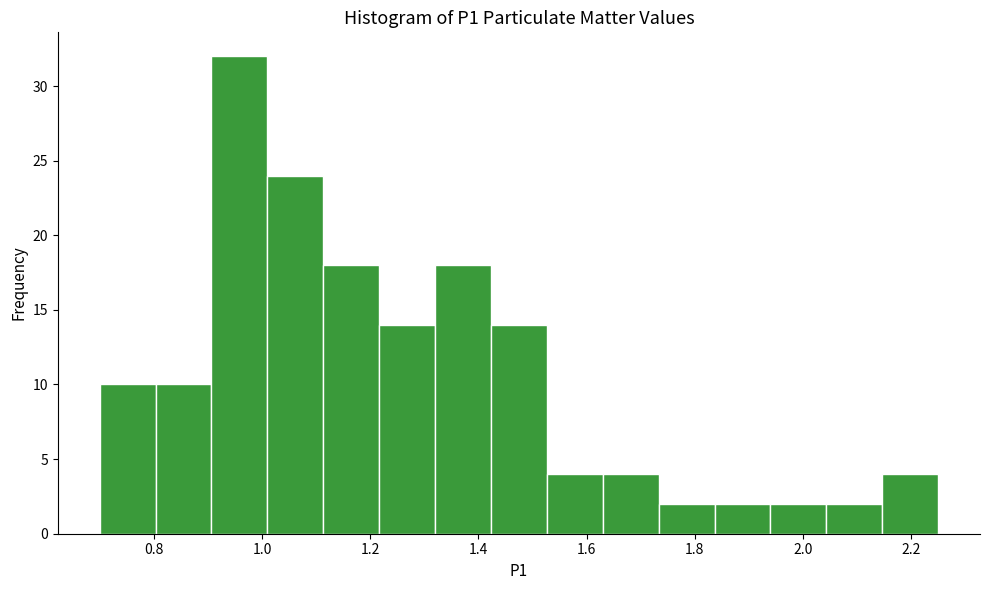

What is the height of the bar covering 2.04 to 2.14 on the x-axis? Neither the bar edges nor the heights are printed on the chart, so give them approximately, as read against the axes.

2